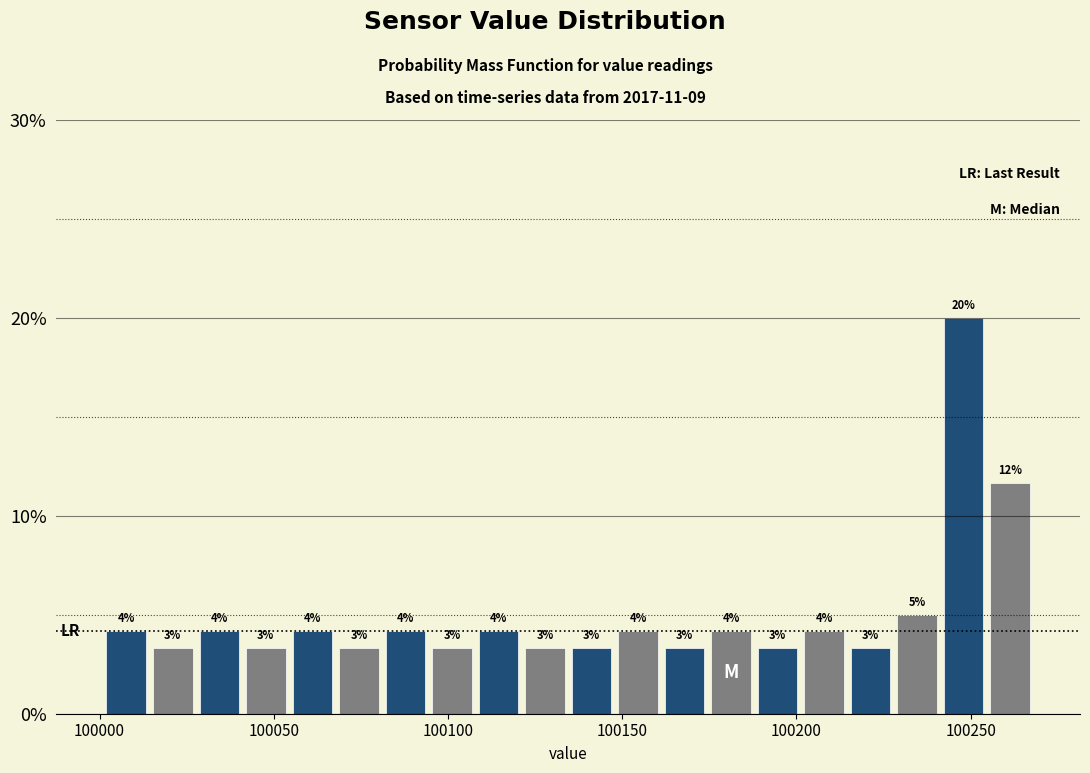

Around what value on the x-axis is the tallest bar? Give the approximate position of its centre, as read against the axis.

100250